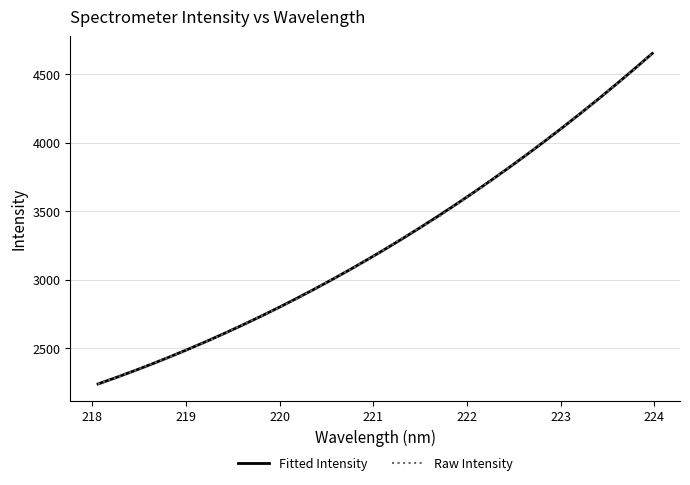

After their last crossing, which series has the higher values: Fitted Intensity or Raw Intensity?

Raw Intensity